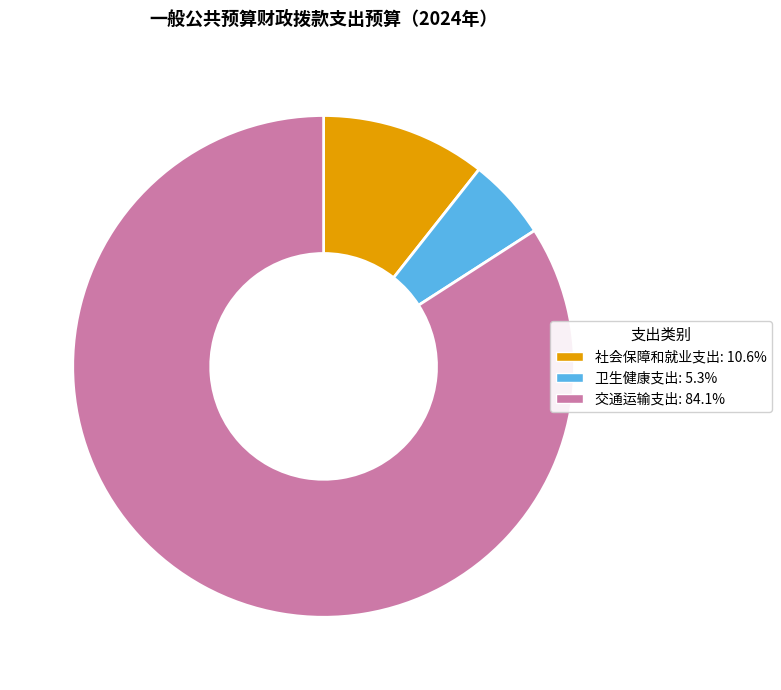

Is there a majority slice in this chart?

Yes